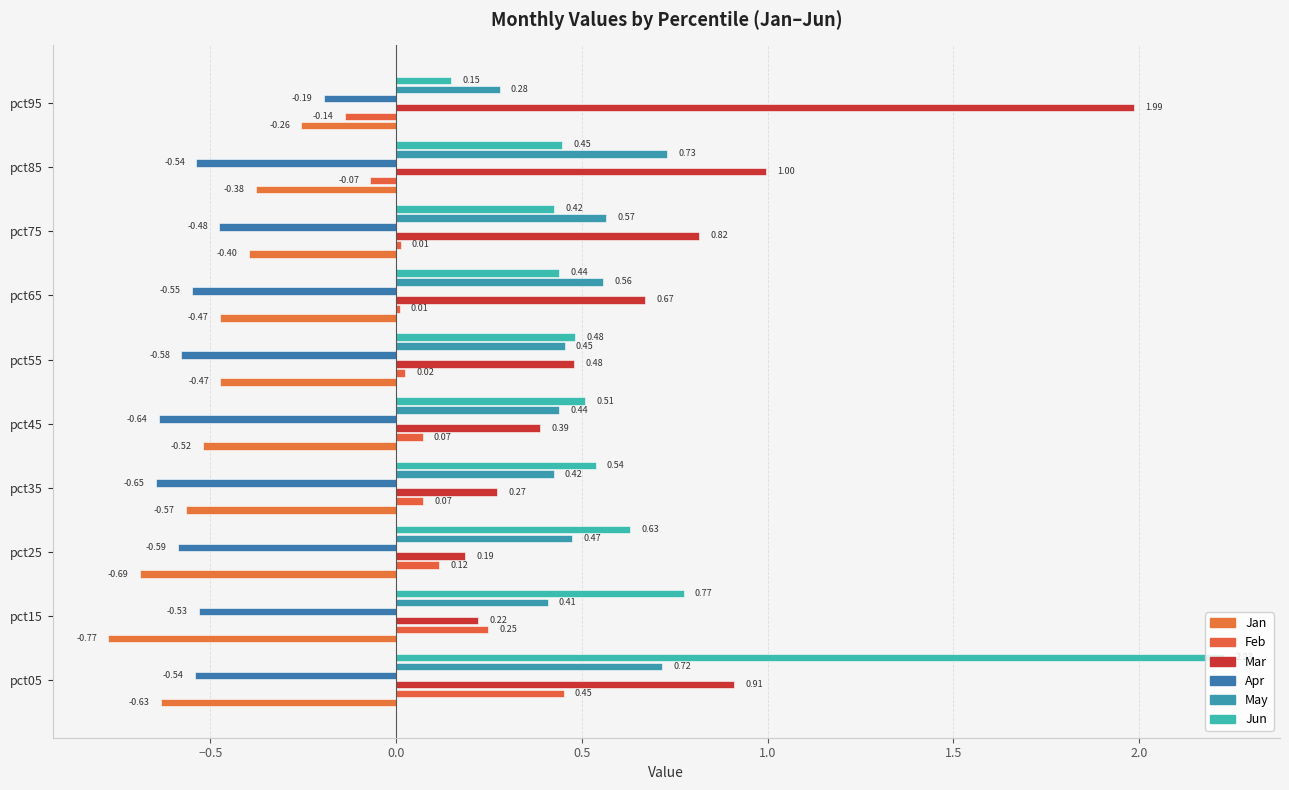

What is the maximum value shown in the chart?

2.2